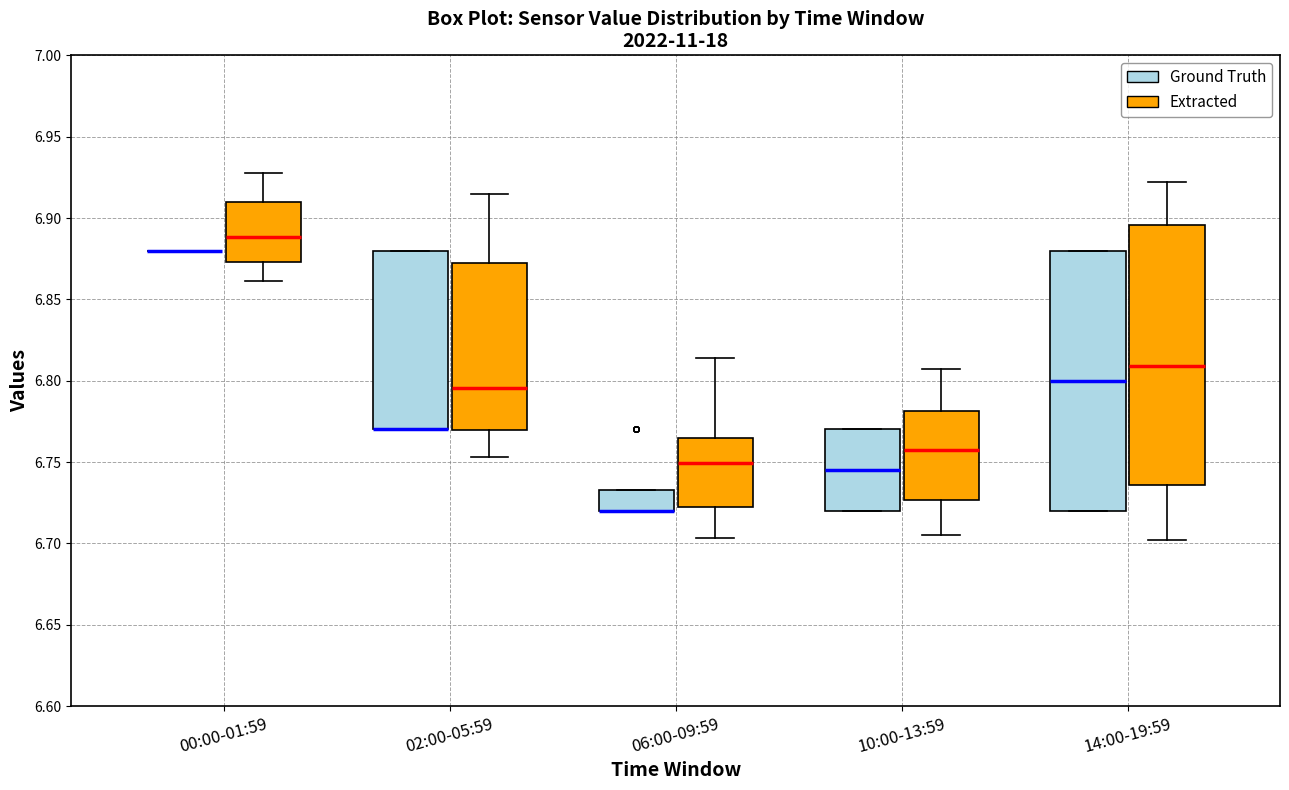

Reading left to right, read every box against the y-axis: the position of its median line, the range the box covers, and the ends of its whiskers. The values are not printed on the chart, so give them approximately, as read against the axis.

00:00-01:59 (Ground Truth): box collapsed to a line at 6.880, whiskers 6.880 to 6.880
00:00-01:59 (Extracted): median 6.890, box 6.875 to 6.910, whiskers 6.860 to 6.930
02:00-05:59 (Ground Truth): median 6.770 (drawn on the box's lower edge), box 6.770 to 6.880, whiskers 6.770 to 6.880
02:00-05:59 (Extracted): median 6.795, box 6.770 to 6.870, whiskers 6.755 to 6.915
06:00-09:59 (Ground Truth): median 6.720 (drawn on the box's lower edge), box 6.720 to 6.735, whiskers 6.720 to 6.735
06:00-09:59 (Extracted): median 6.750, box 6.725 to 6.765, whiskers 6.705 to 6.815
10:00-13:59 (Ground Truth): median 6.745, box 6.720 to 6.770, whiskers 6.720 to 6.770
10:00-13:59 (Extracted): median 6.755, box 6.725 to 6.780, whiskers 6.705 to 6.805
14:00-19:59 (Ground Truth): median 6.800, box 6.720 to 6.880, whiskers 6.720 to 6.880
14:00-19:59 (Extracted): median 6.810, box 6.735 to 6.895, whiskers 6.700 to 6.920